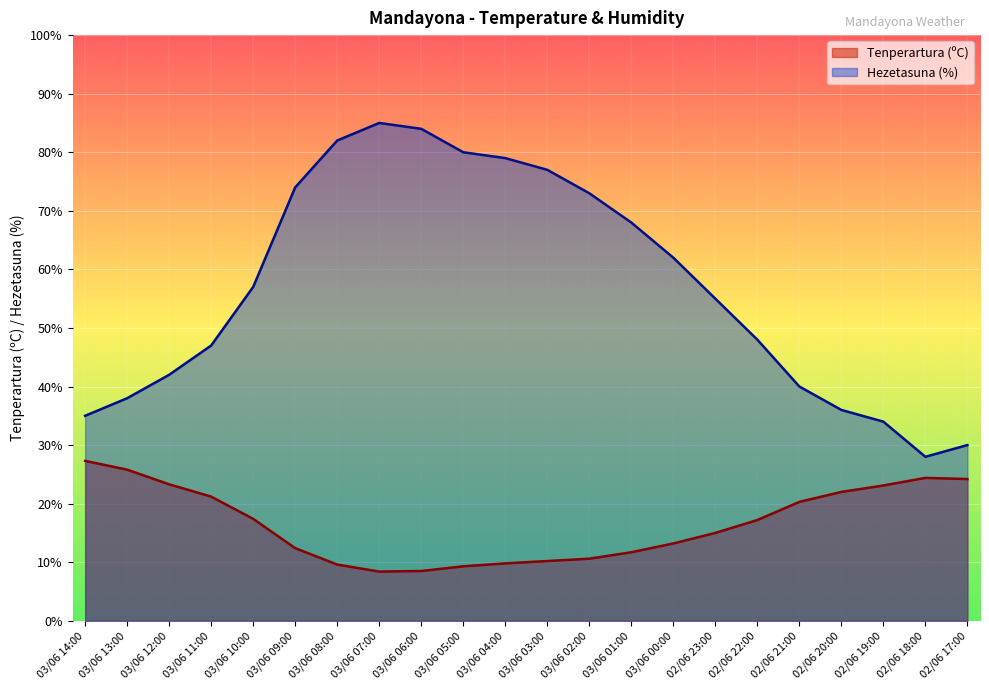

How many interior local valleys does the Hezetasuna (%) series have?

1